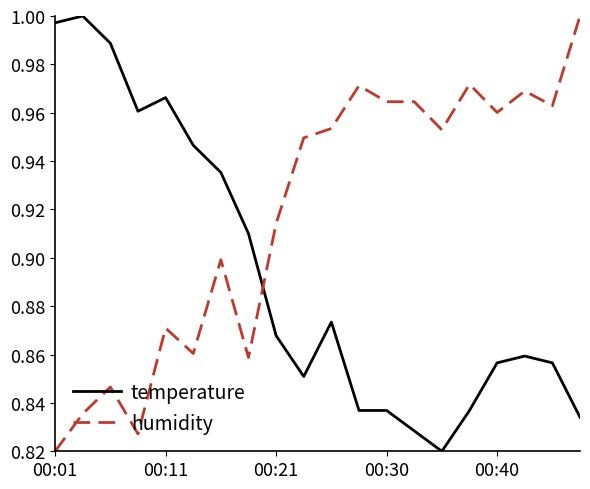

Which series has the largest total across all categories?

humidity